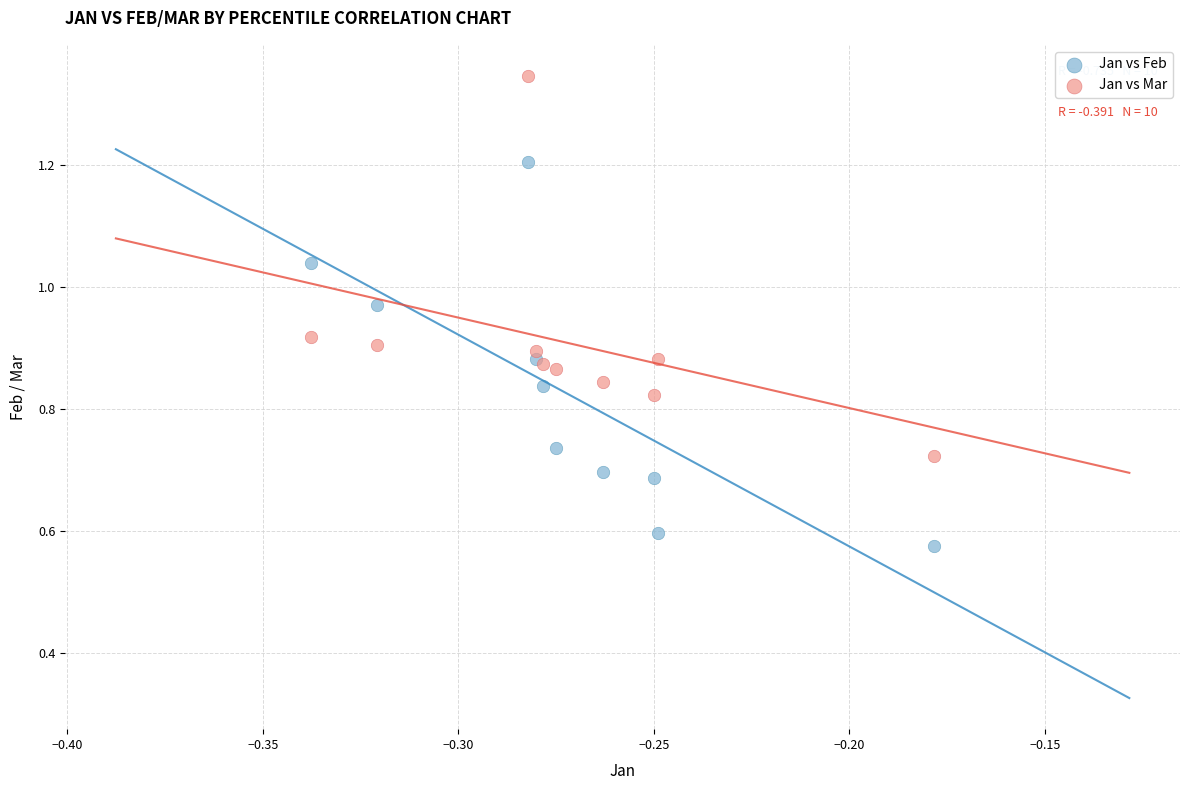

Which series has the widest spread of Y values?

Jan vs Feb